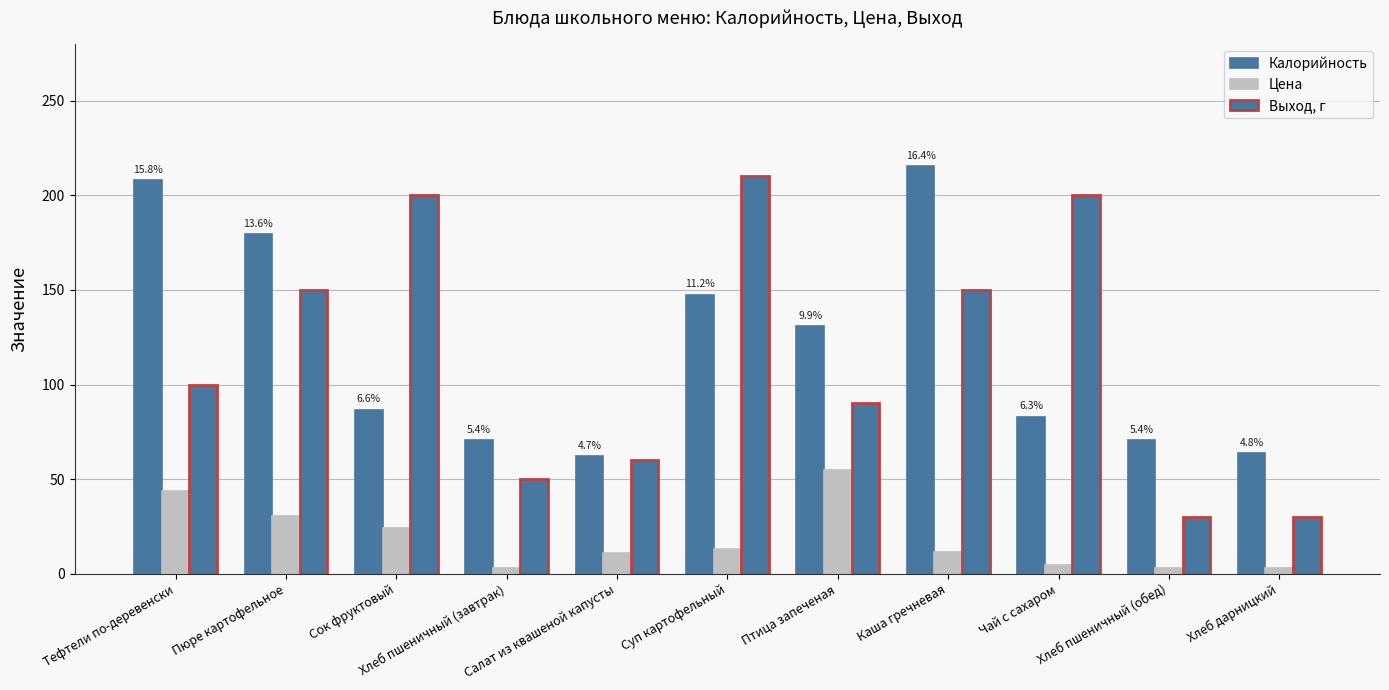

Are the bars horizontal?

No